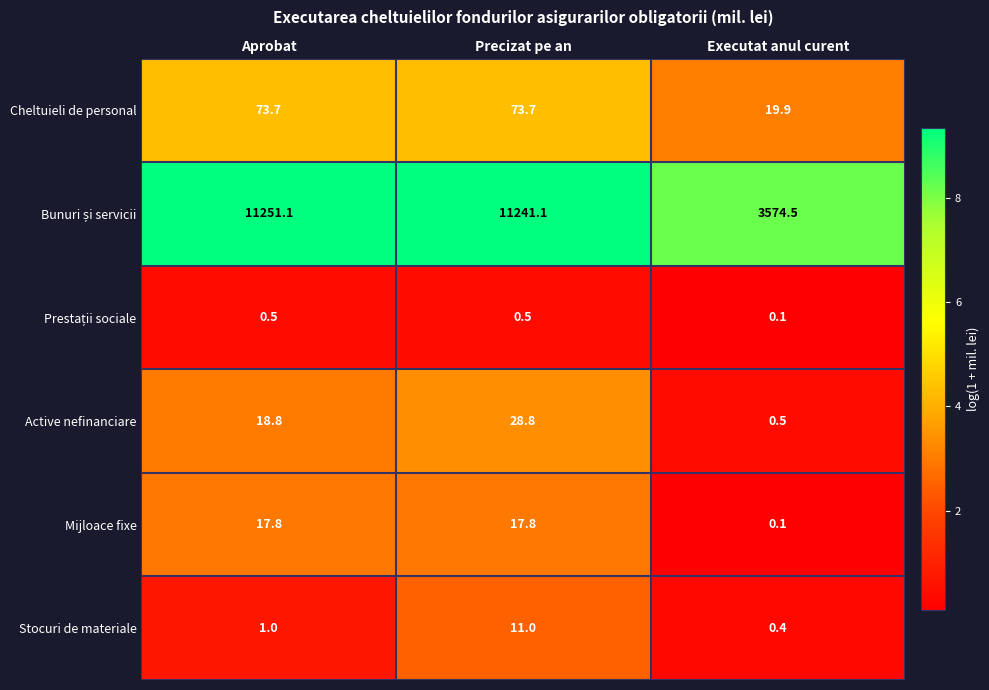

What is the spread (max minus min) of values at Executat anul curent?

3574.4